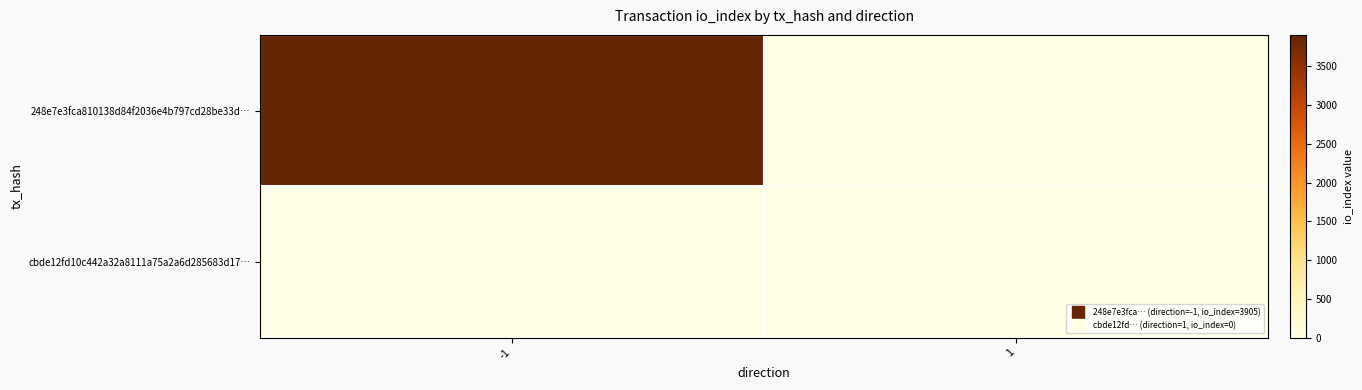

Which series has the largest total across all categories?

248e7e3fca810138d84f2036e4b797cd28be33d…